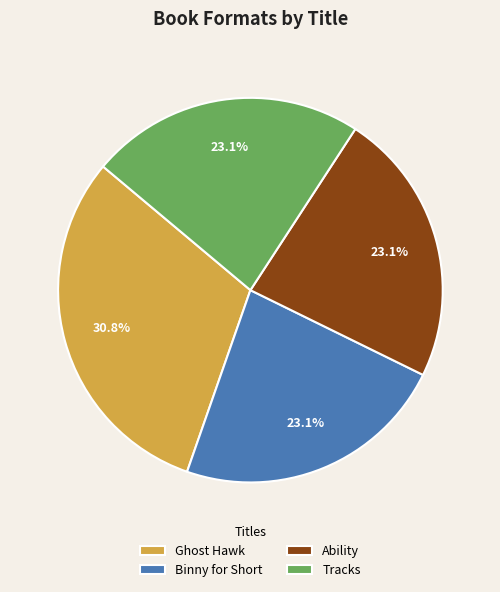

To the nearest percent, what is the difference between the largest and smallest slice percentages?

8%